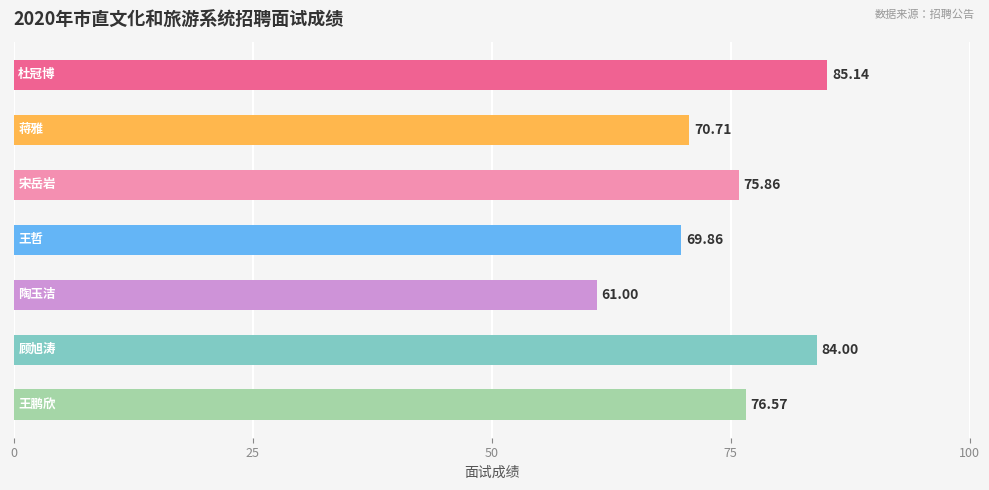

What is the minimum value shown in the chart?

61.0